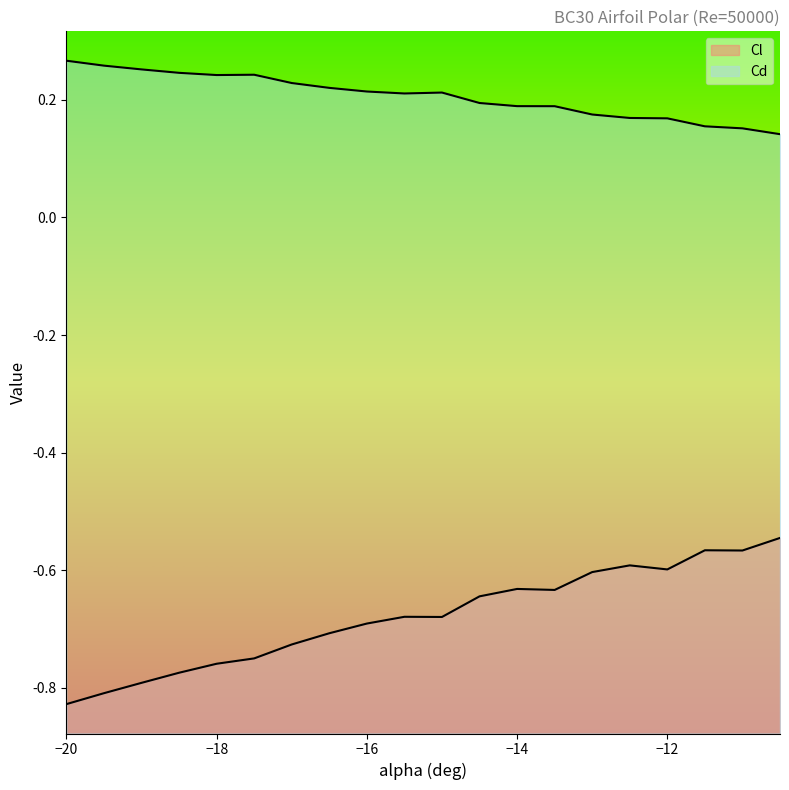

How many lines are shown in the chart?

2